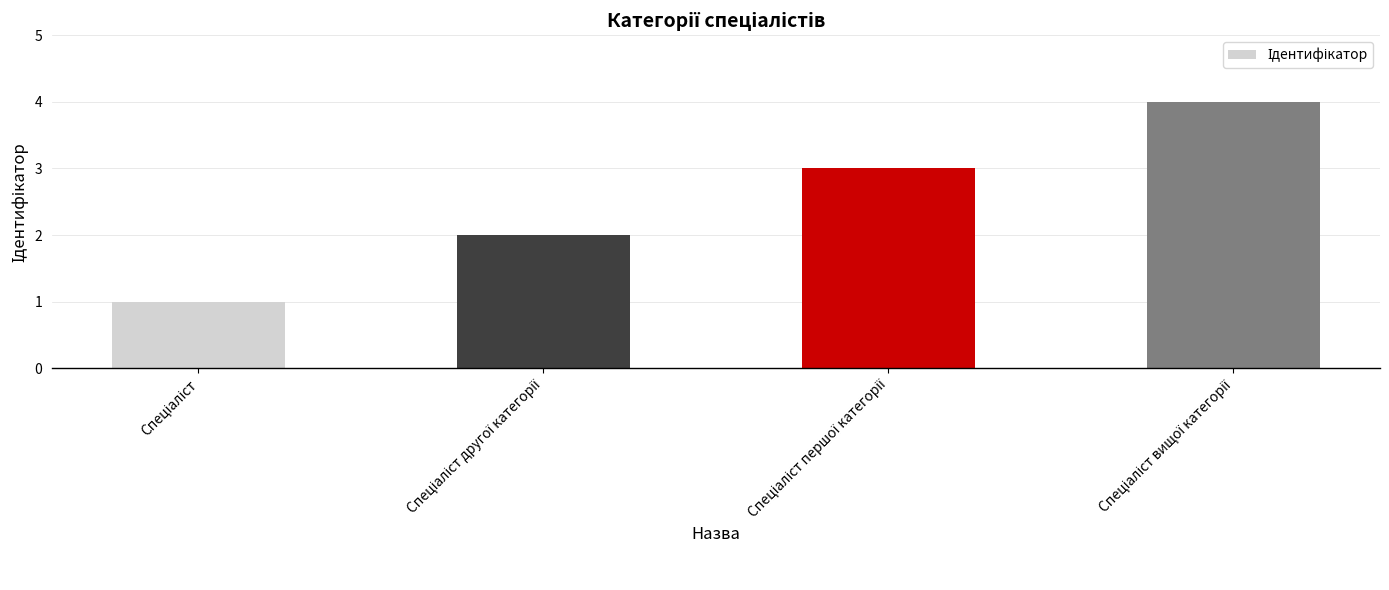

What is the maximum value shown in the chart?

4